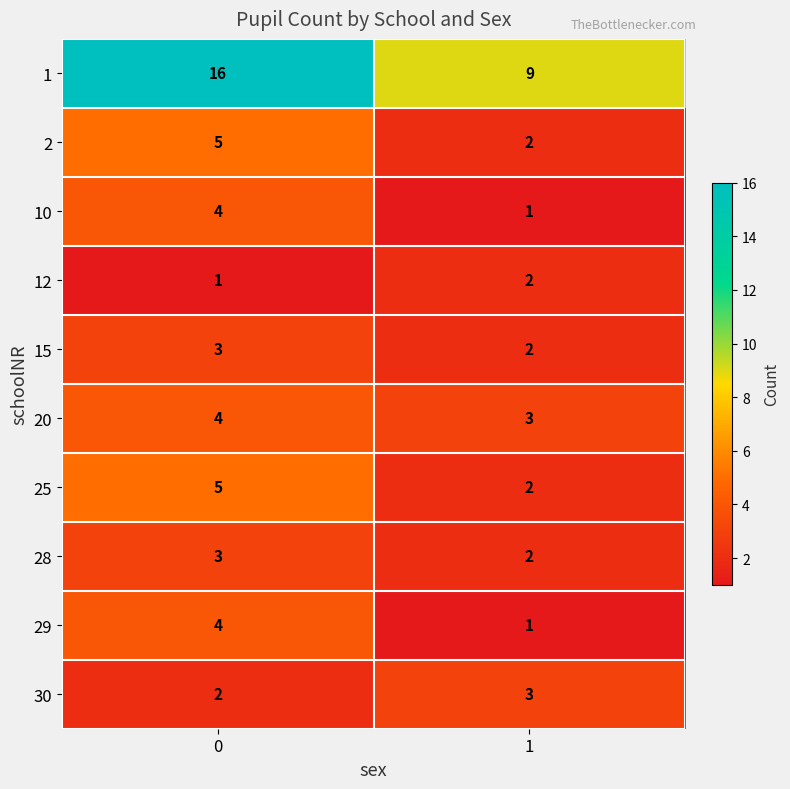

What is the difference between the highest and lowest values at 1?

8